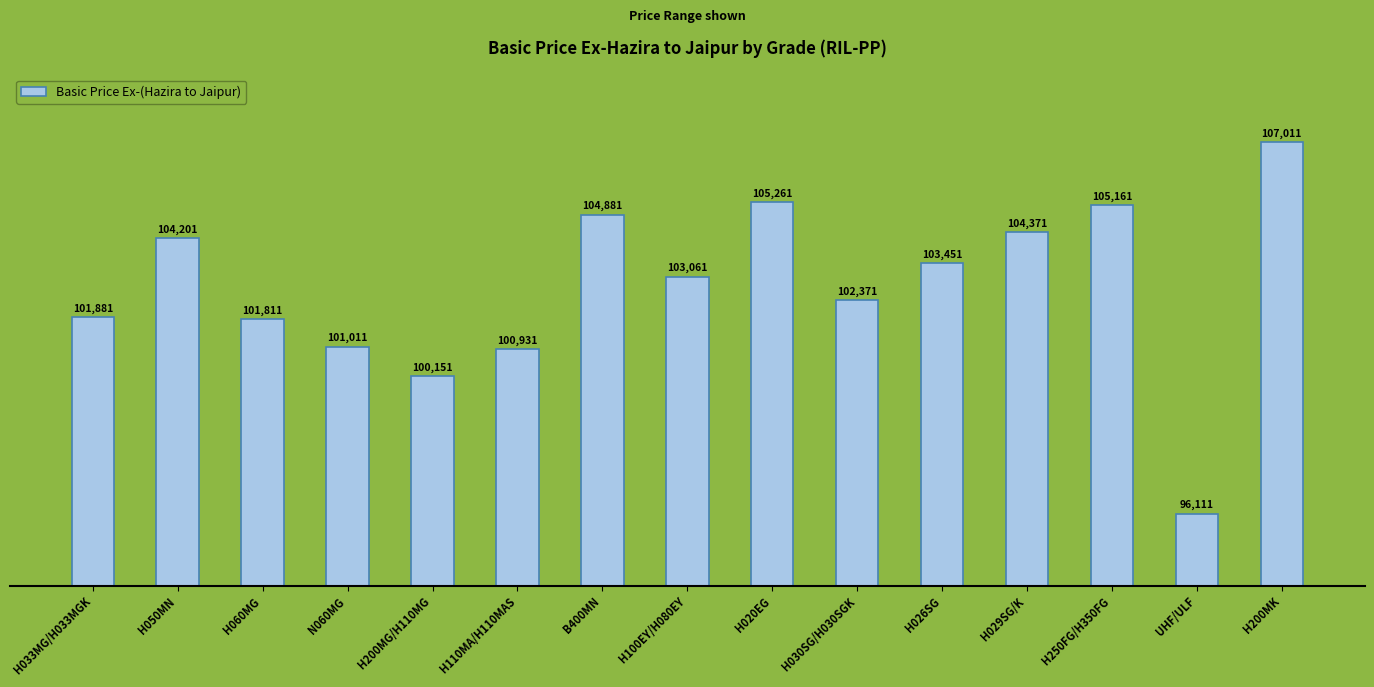

Reading left to right, transcribe all the data shown in this chart.

101881	104201	101811	101011	100151	100931	104881	103061	105261	102371	103451	104371	105161	96111	107011